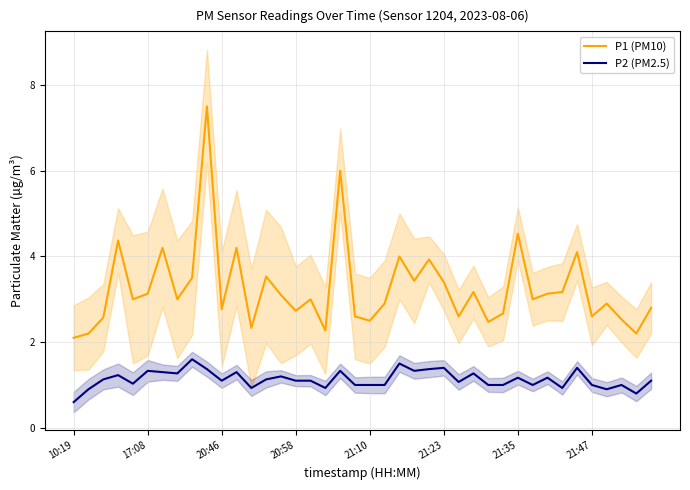

What is the average value of the P1 (PM10) series?

3.3